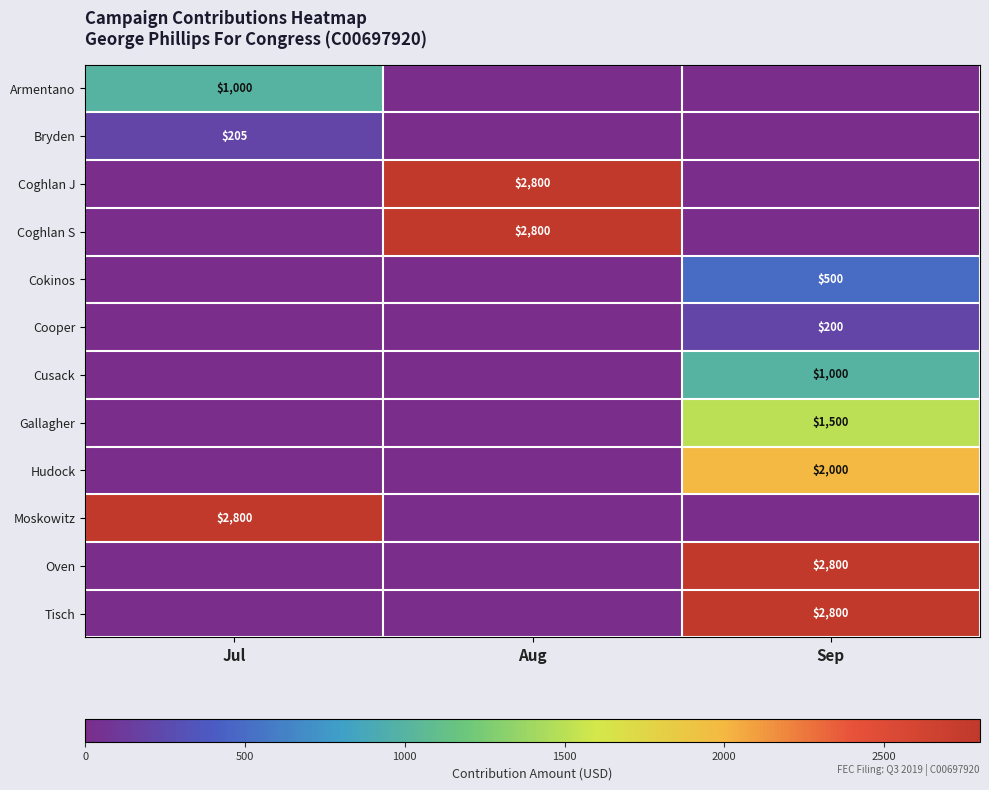

The Gallagher series shows 654 at Sep. True or false?

False